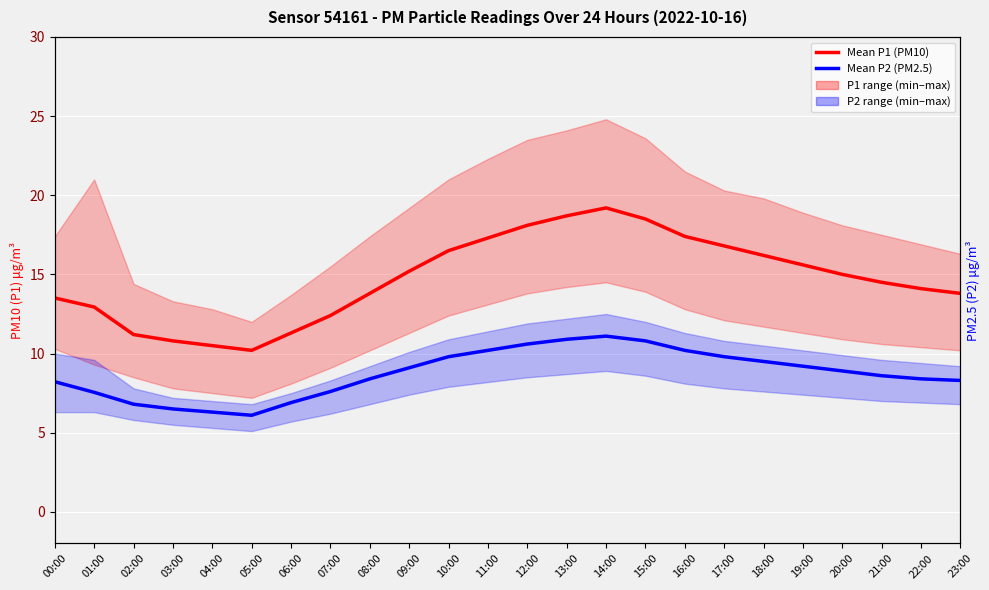

Which label corresponds to the smallest value in the chart?

05:00